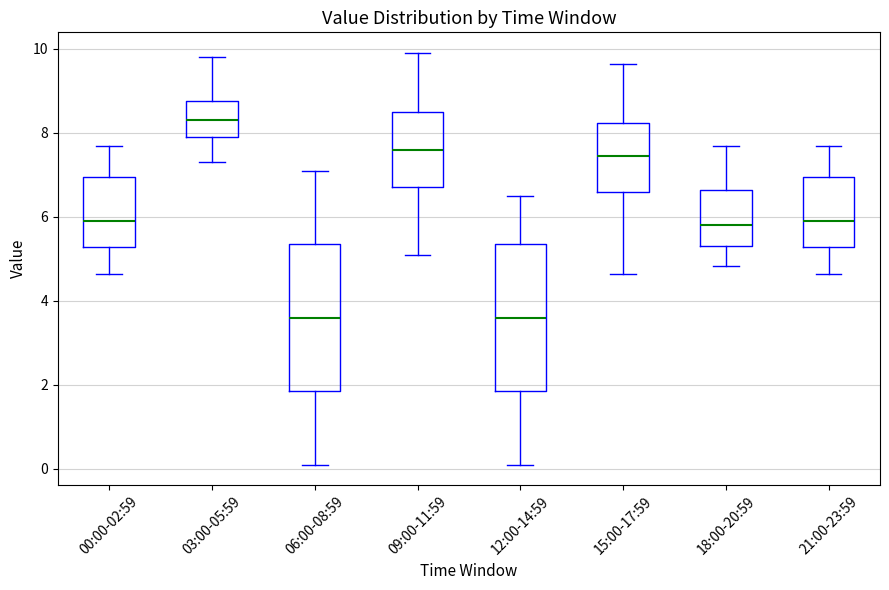

Where does the upper whisker of the box for 21:00-23:59 end on the y-axis? The values are not printed on the chart, so give them approximately, as read against the axis.

7.6